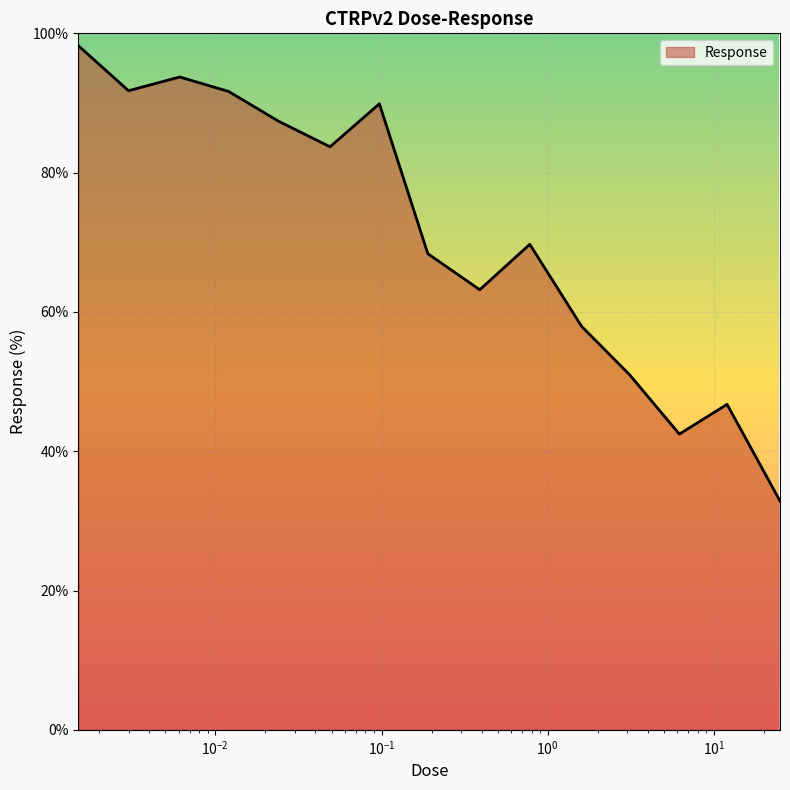

What is the smallest value displayed?

32.9